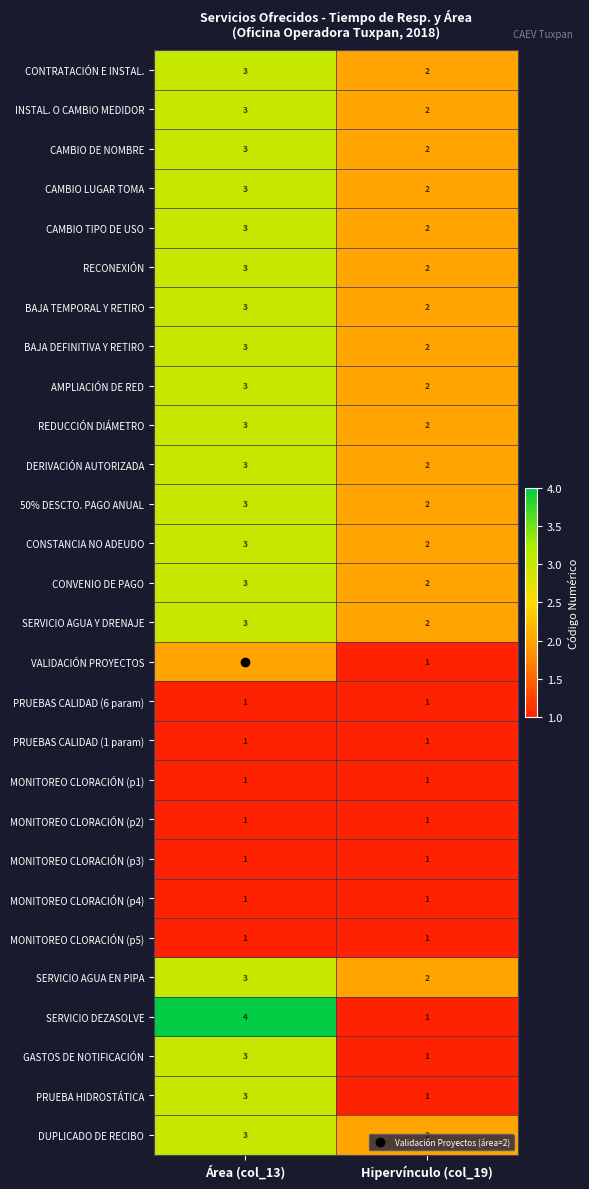

What is the difference between the maximum and minimum values in the SERVICIO DEZASOLVE series?

3